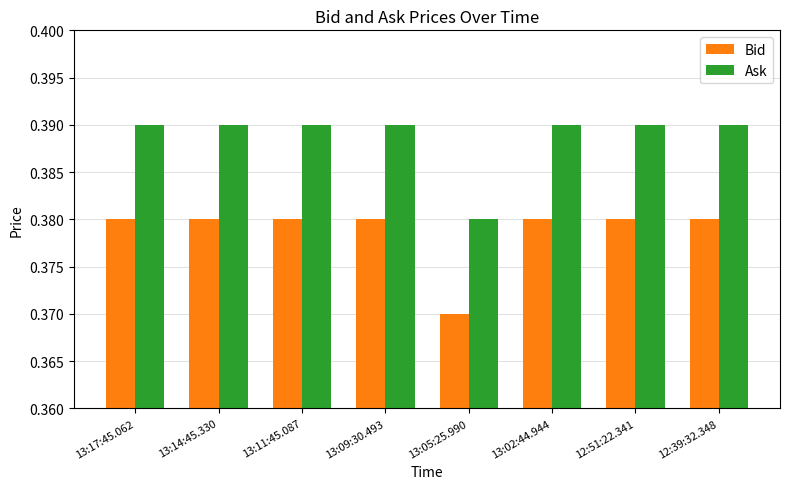

The Ask series shows 0.6 at 13:11:45.087. True or false?

False